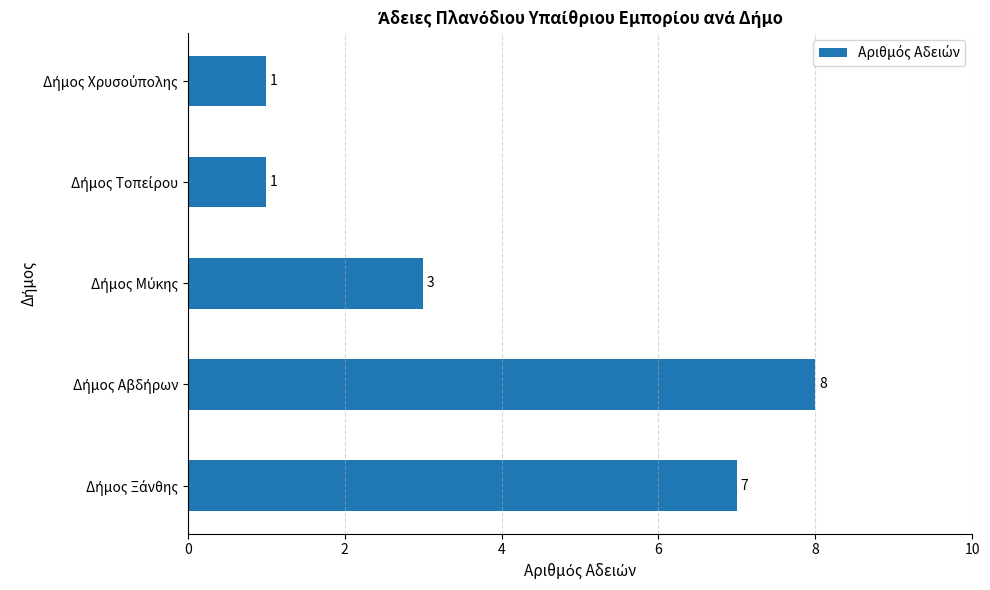

Reading bottom to top, extract all data points from this chart.

7	8	3	1	1